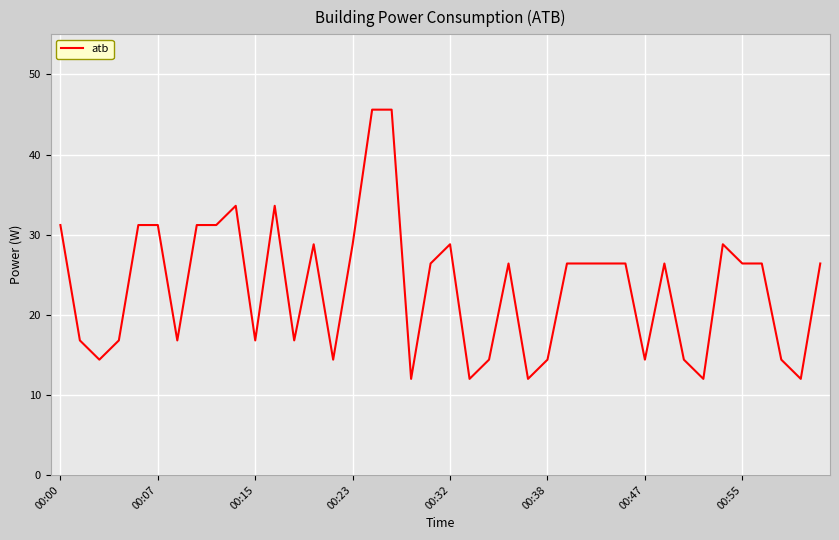

What is the difference between the maximum and minimum values?

33.6